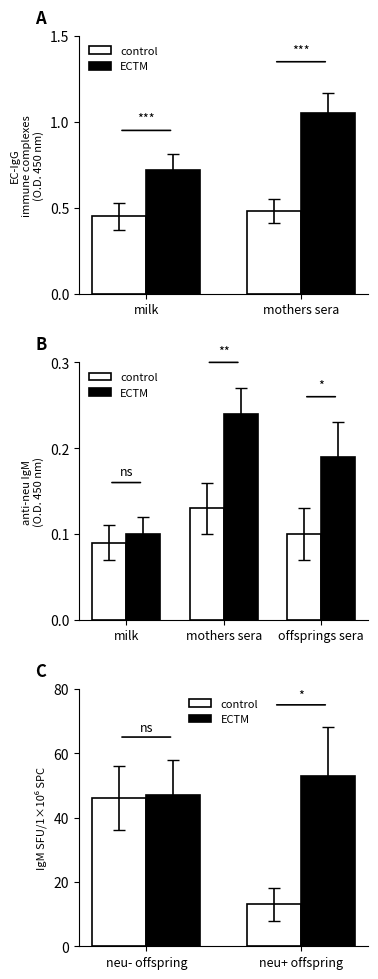

Where is control nearest to the value 29?

neu+ offspring